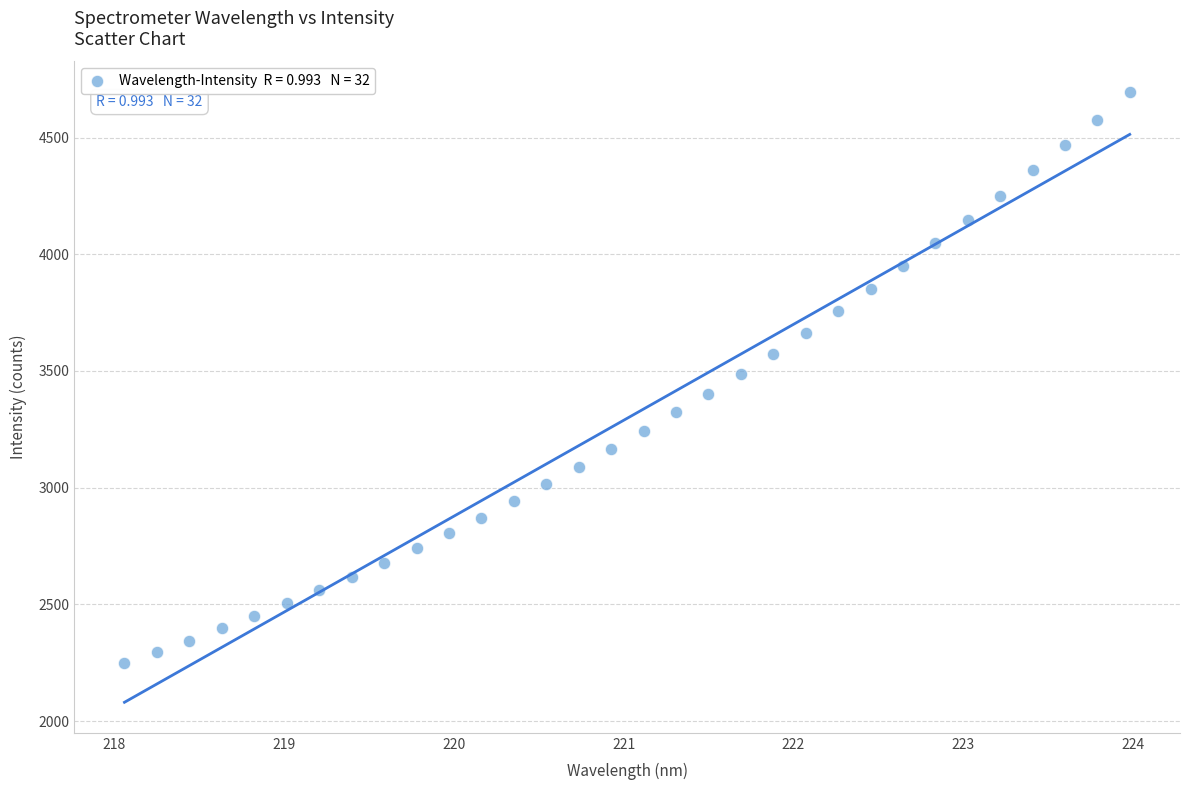

What is the range of X values (max minus min)?

5.9